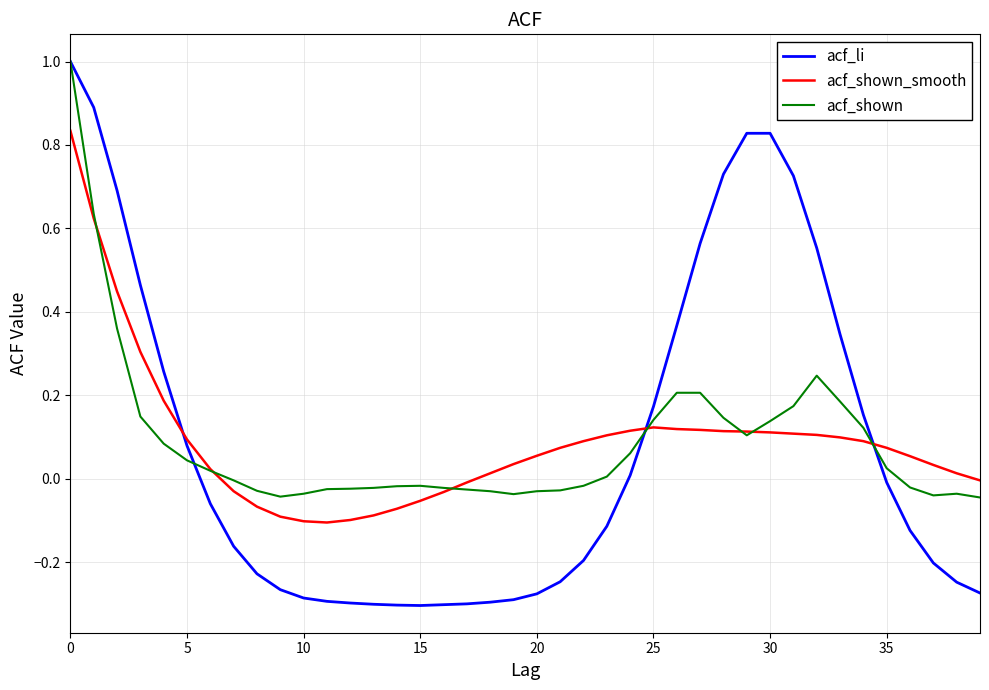

Which series has the widest spread of values?

acf_li